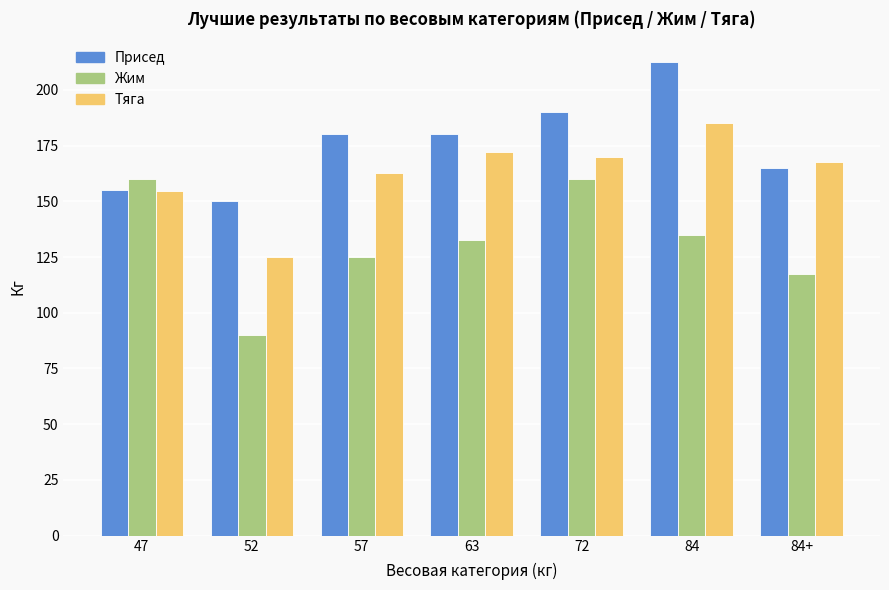

Rank the series at 84+ from lowest to highest value.

Жим, Присед, Тяга